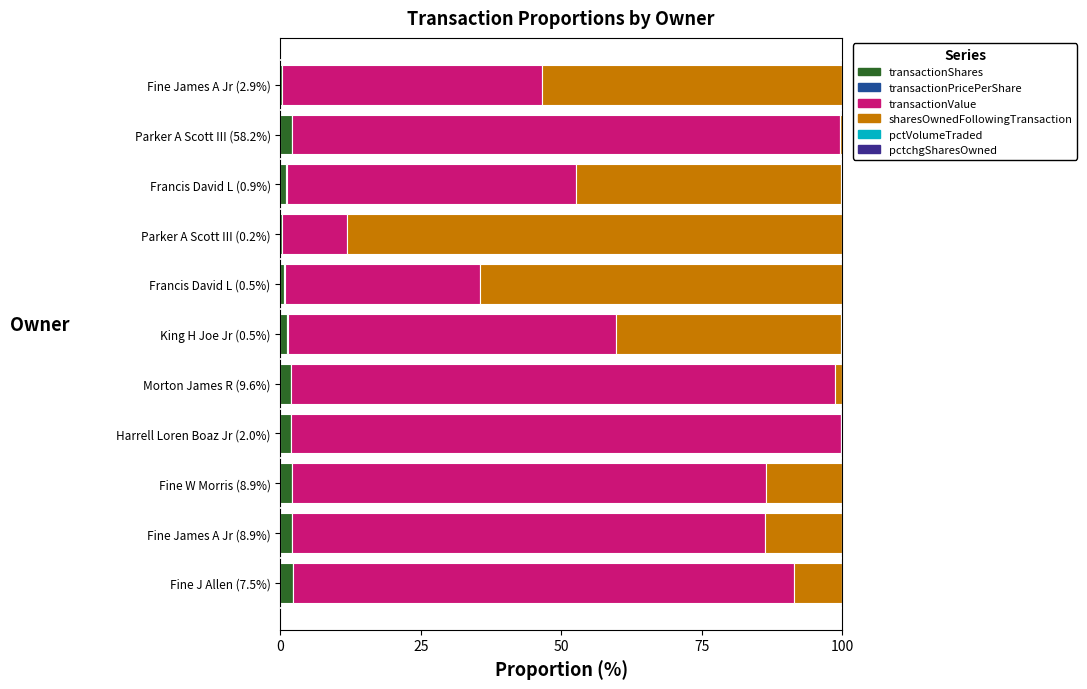

The transactionShares series shows 1.9 at Morton James R (9.6%). True or false?

True